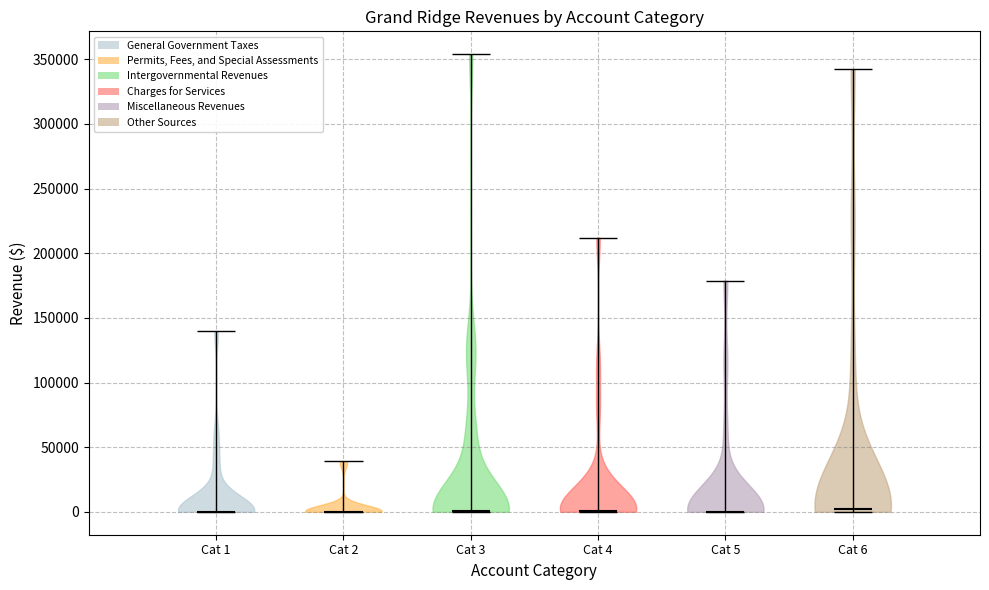

Where does the median line of the violin for Cat 1 sit on the y-axis? The values are not printed on the chart, so give them approximately, as read against the axis.

0